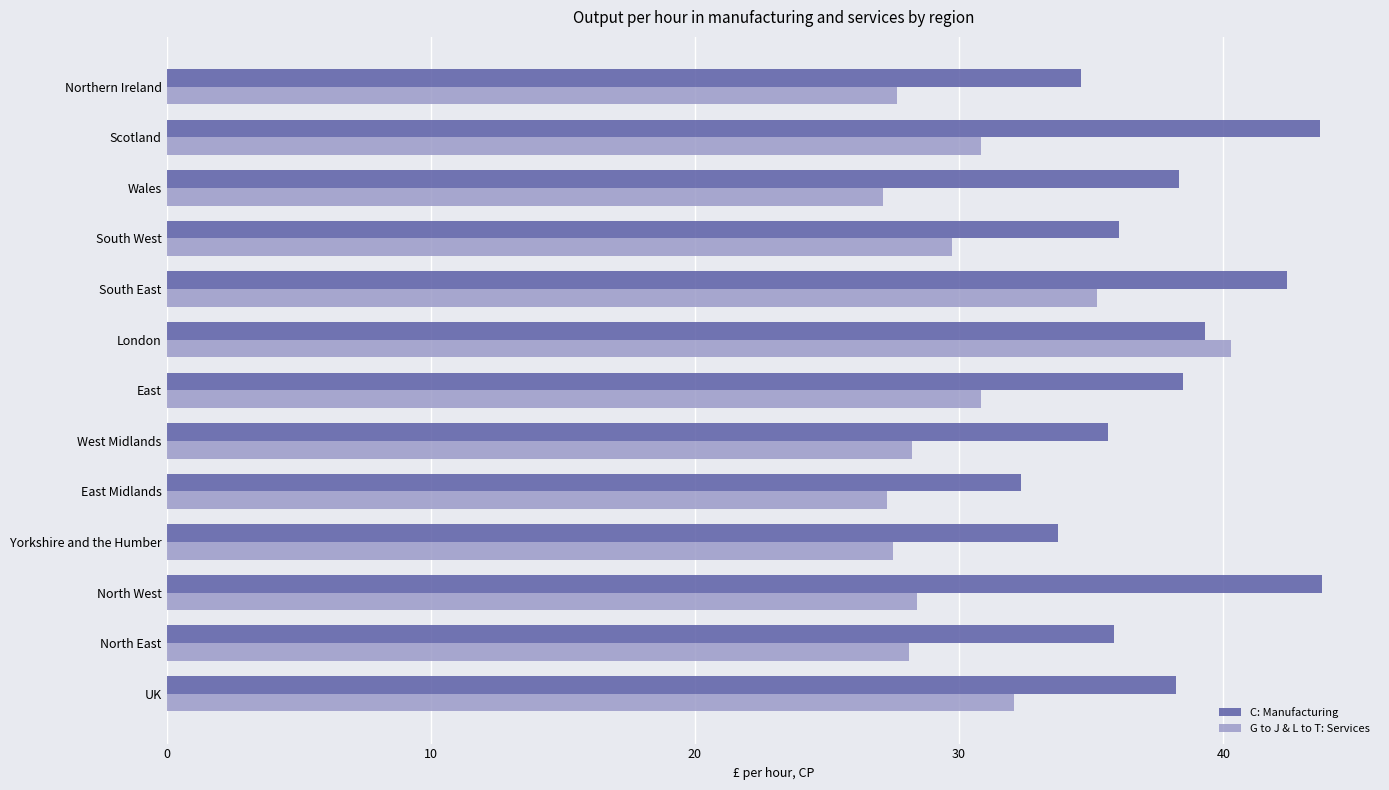

The value of G to J & L to T: Services at East is 19.4. True or false?

False